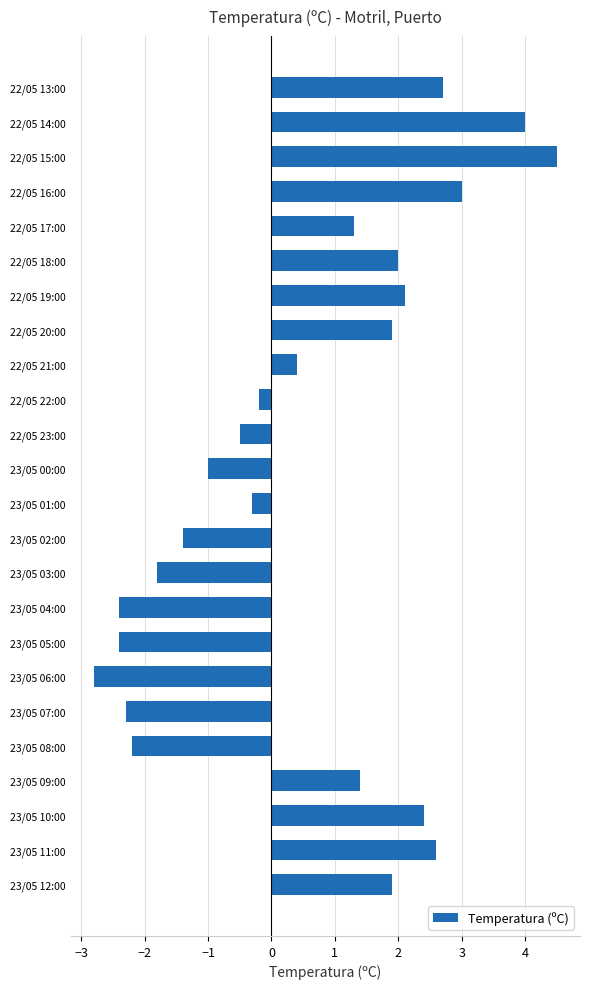

Reading top to bottom, extract all data points from this chart.

2.7	4.0	4.5	3.0	1.3	2.0	2.1	1.9	0.4	-0.2	-0.5	-1.0	-0.3	-1.4	-1.8	-2.4	-2.4	-2.8	-2.3	-2.2	1.4	2.4	2.6	1.9